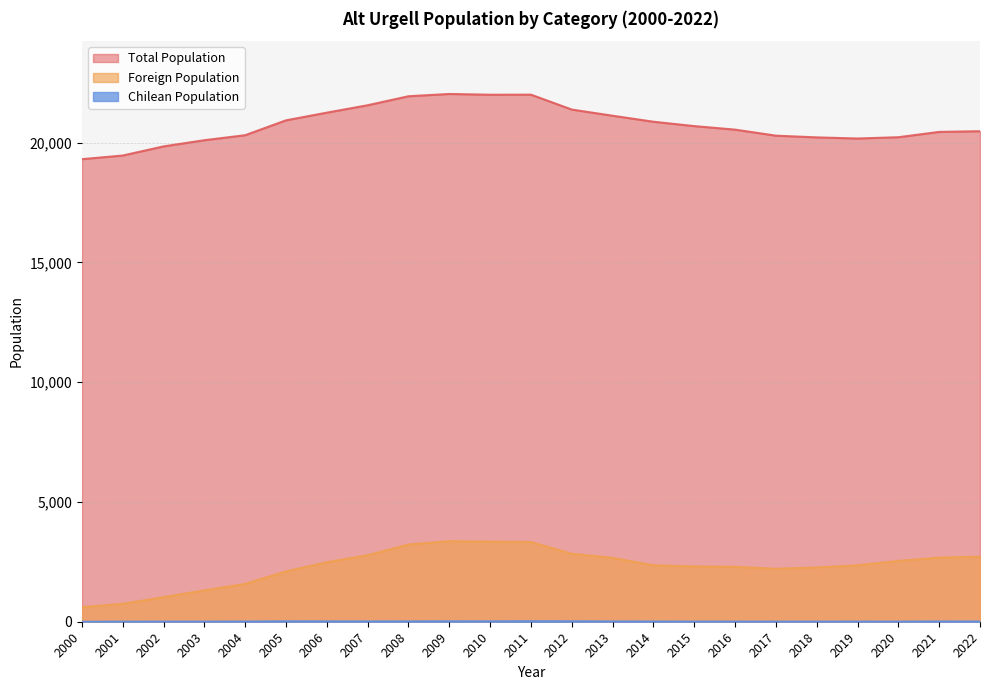

What is the value of the Foreign Population point at the 4th from the left?

1310